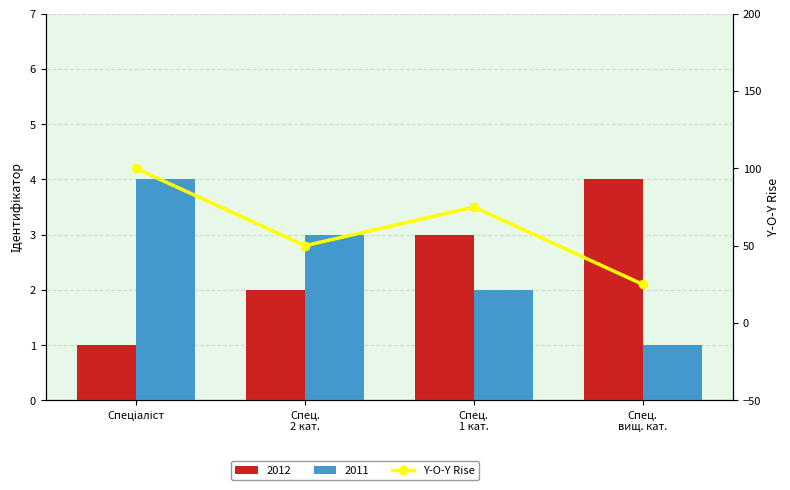

Where does the data first go above 75?

Спеціаліст